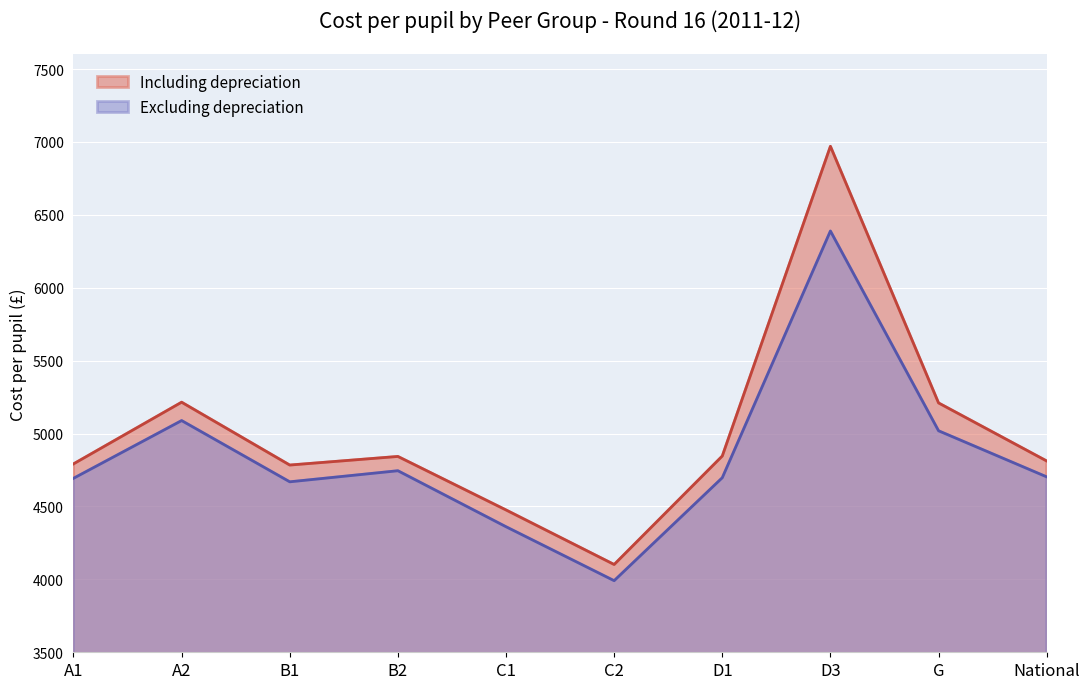

What is the total value across all series at B2?

9588